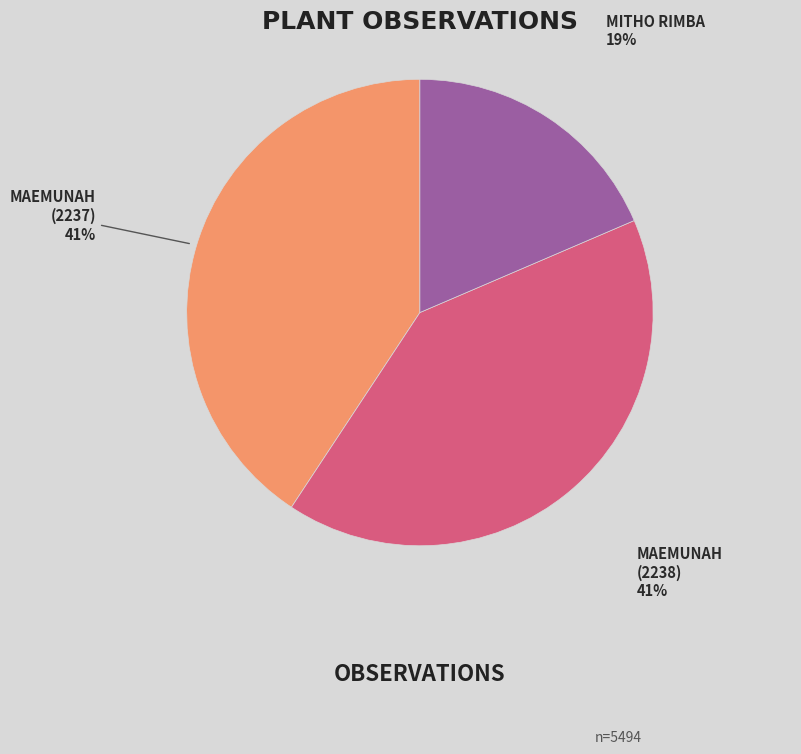

How many slices are in this pie chart?

3